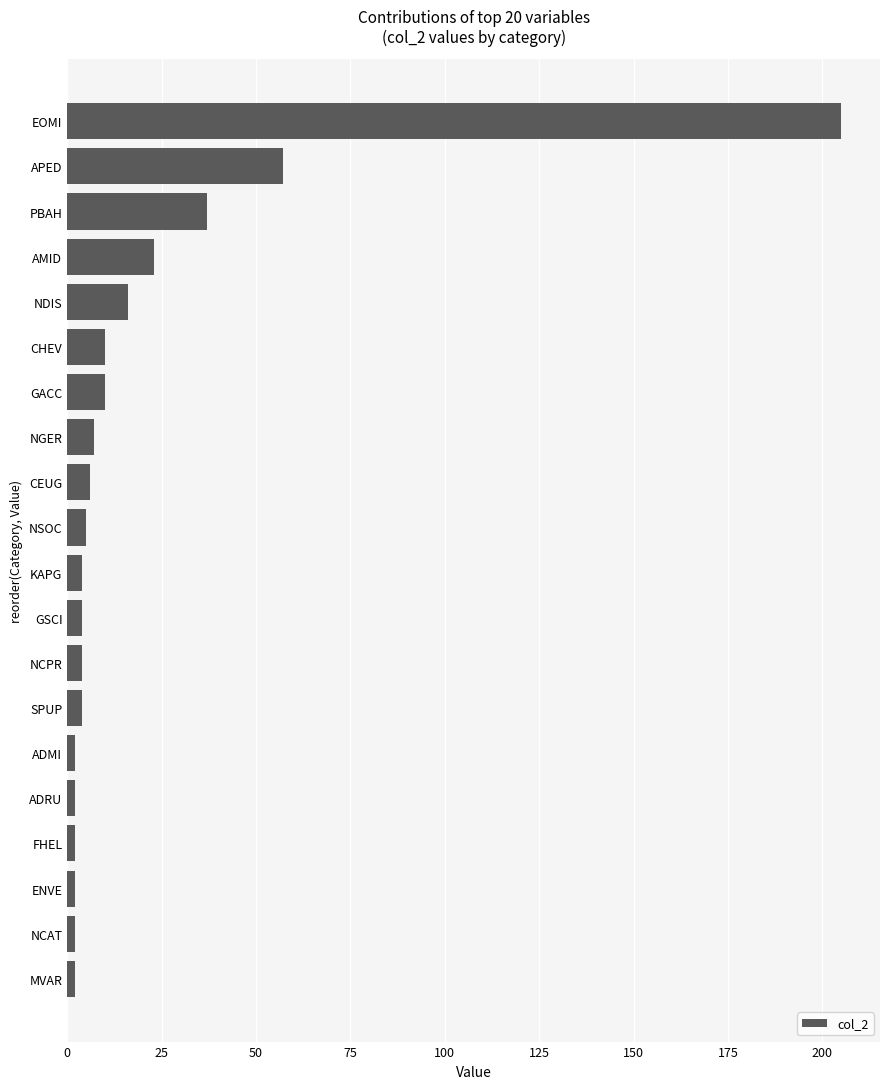

What is the label of the 18th bar from the top?

ENVE